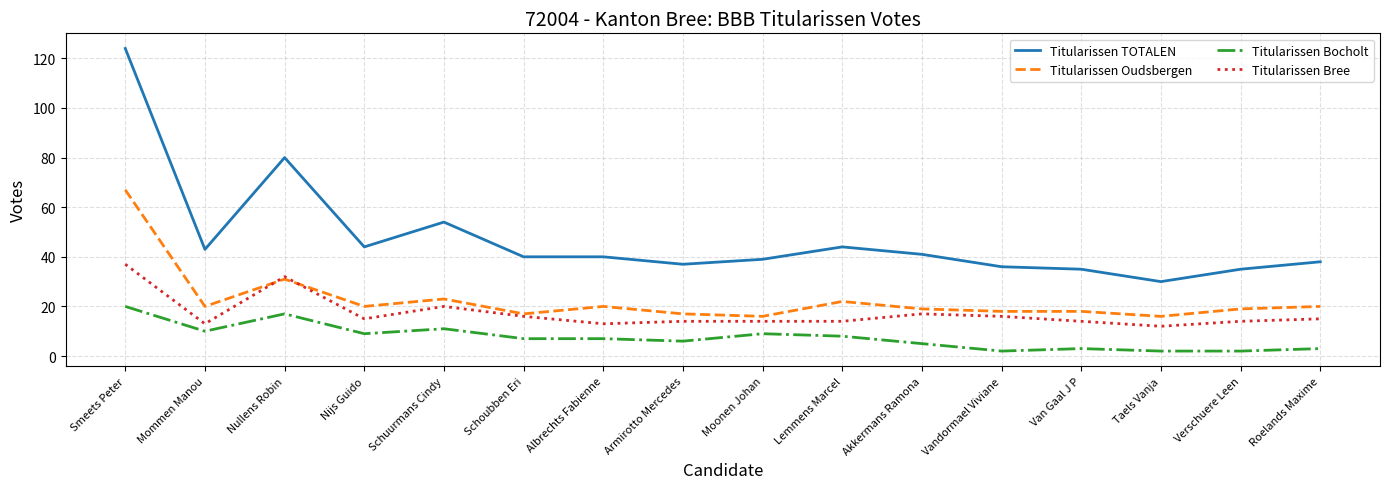

What is the spread (max minus min) of values at Nullens Robin?

63